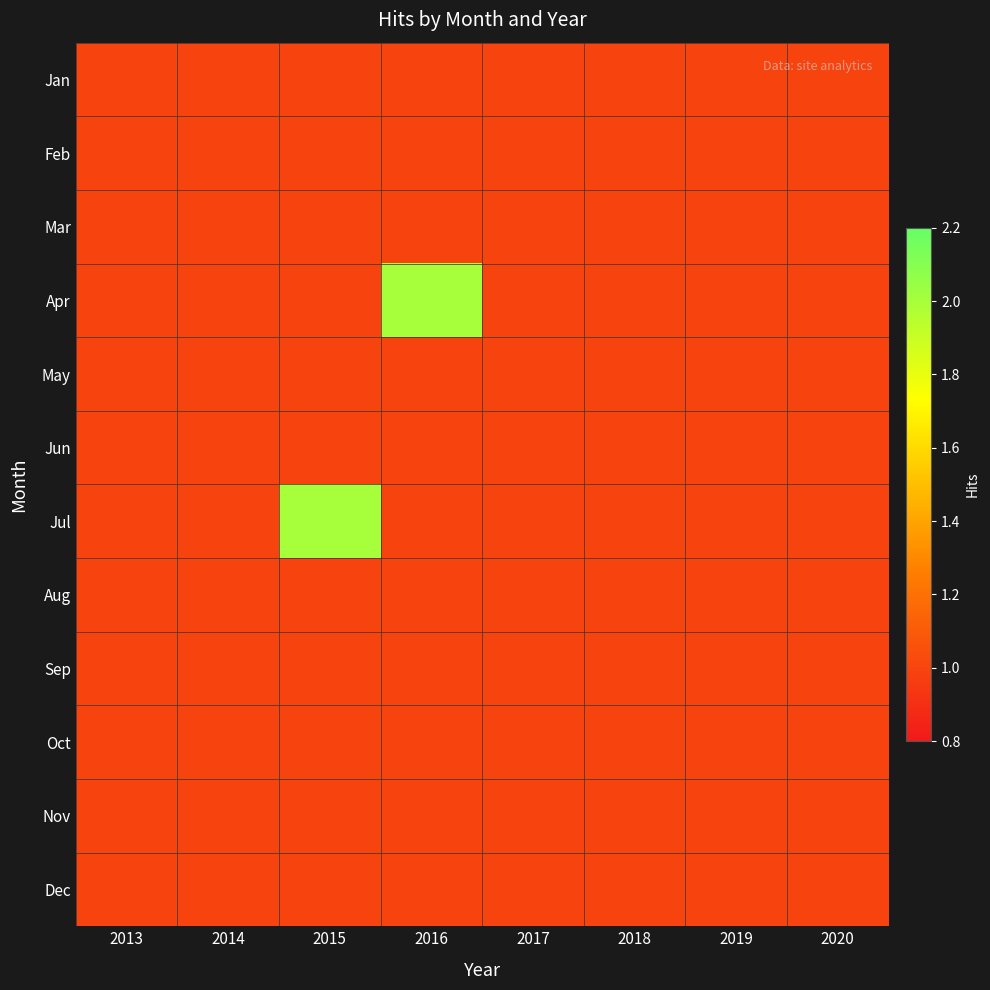

What is the total value across all series at 2020?

12